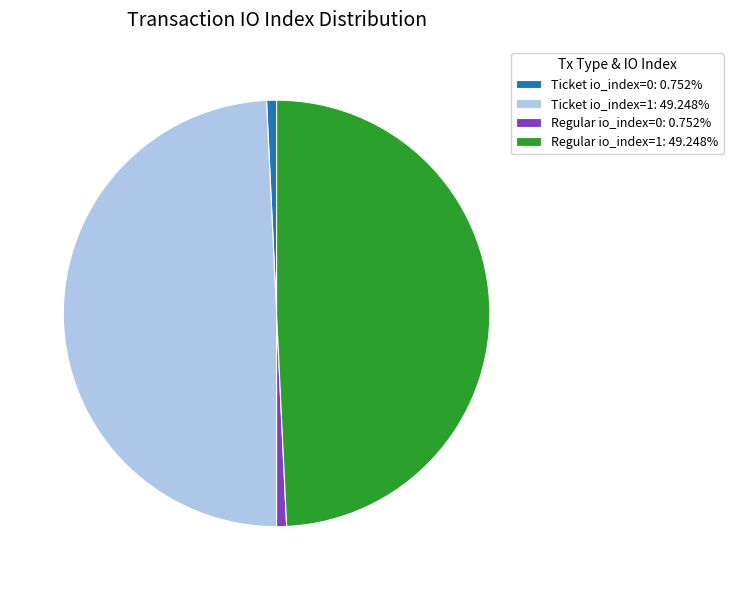

How many slices are in this pie chart?

4